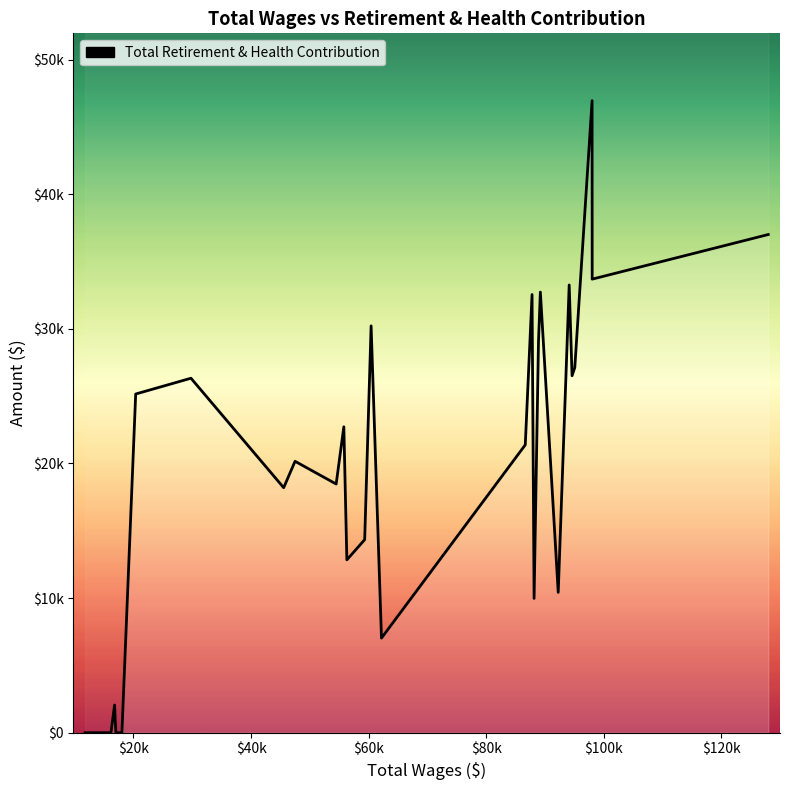

The value at $20k is 16956. True or false?

False